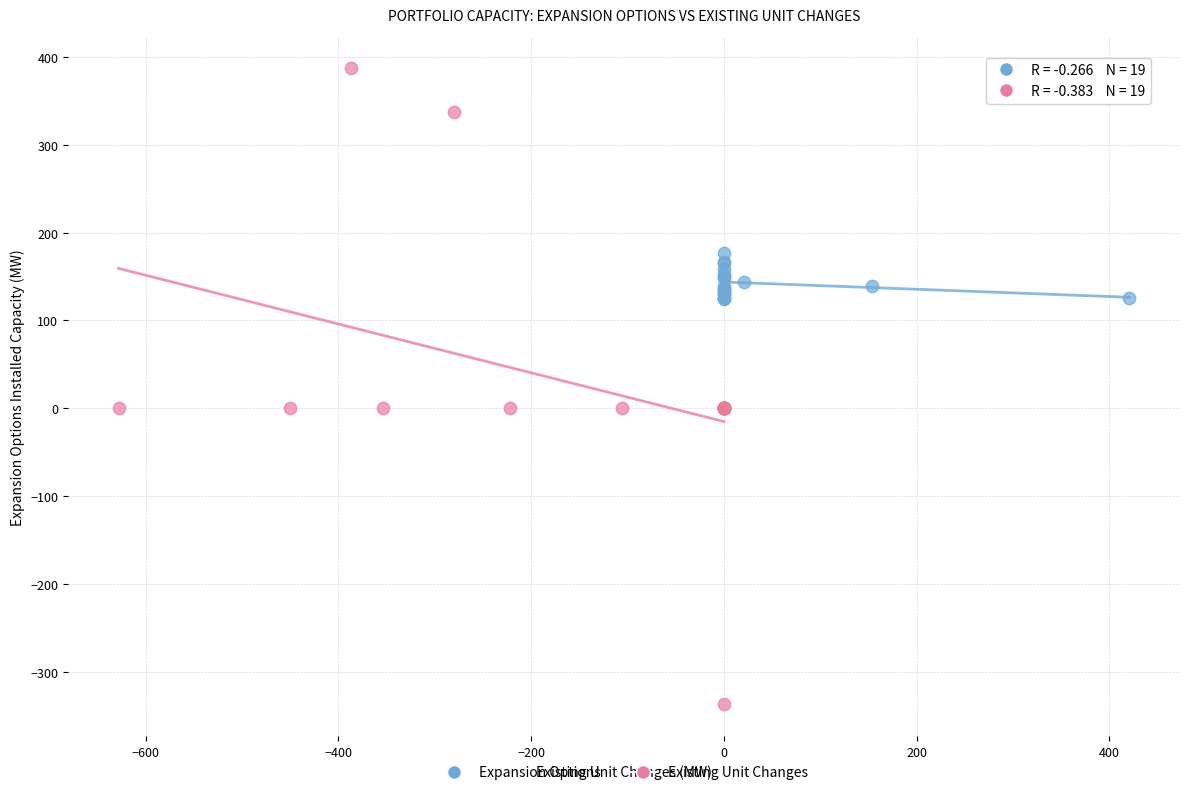

Which series contains the highest Y value?

Existing Unit Changes